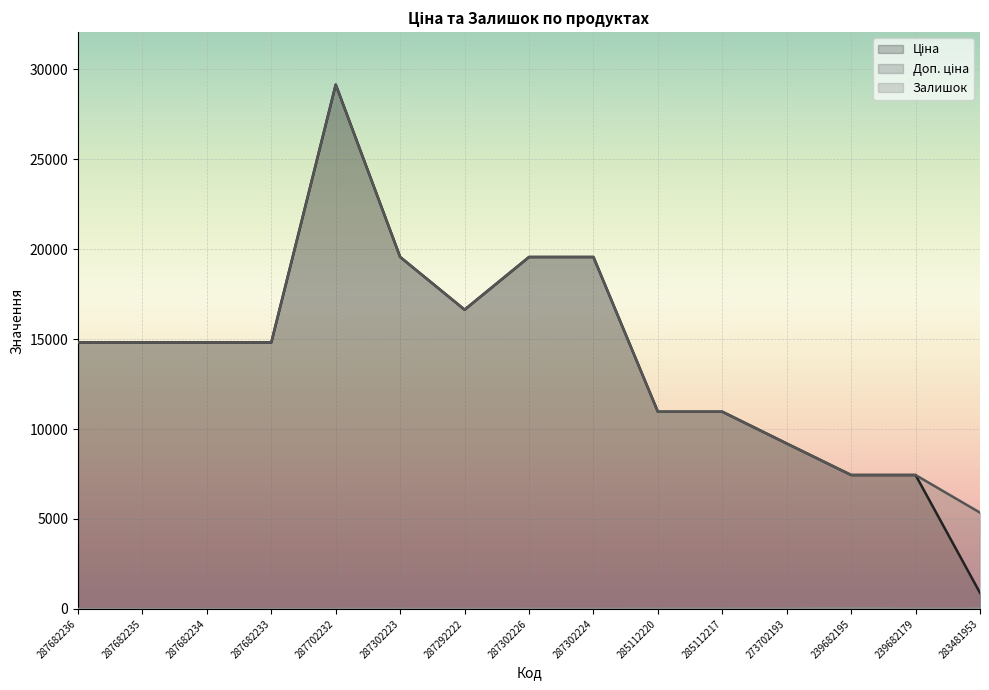

True or false: Залишок and Доп. ціна intersect in this chart.

False